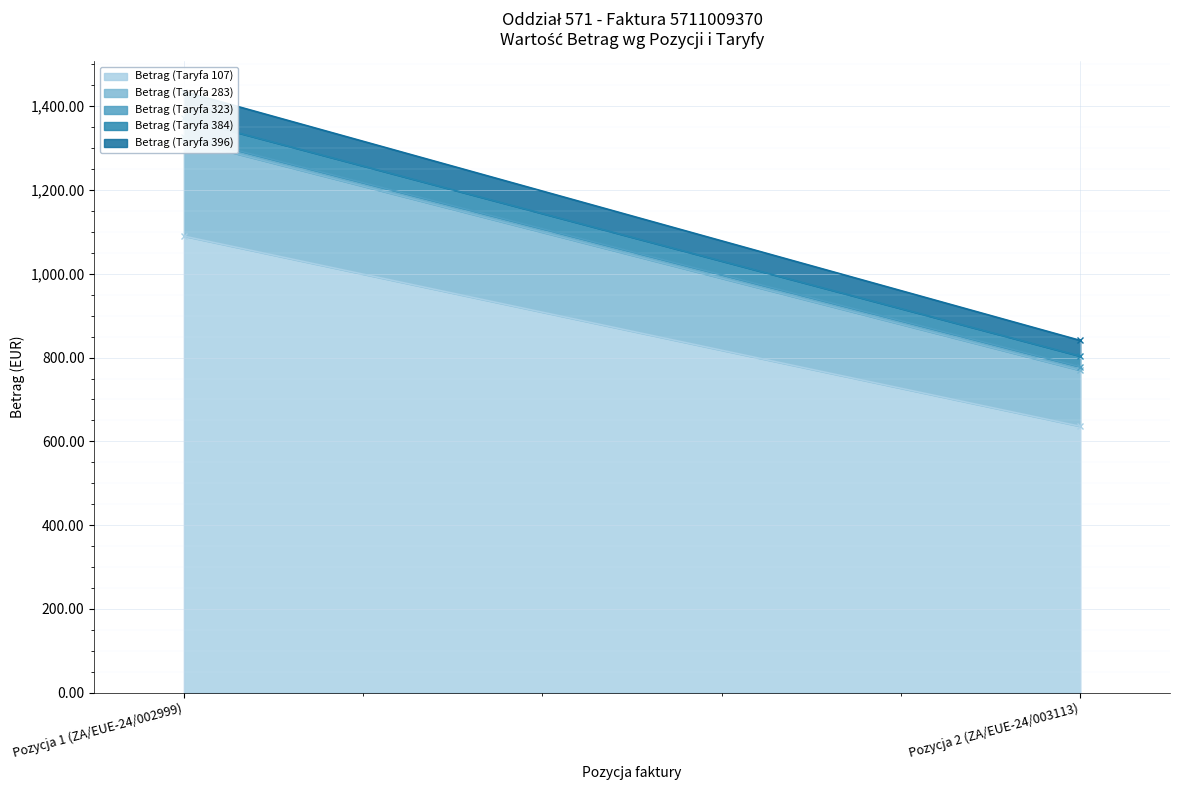

What is the difference between the Betrag (Taryfa 384) values at Pozycja 2 (ZA/EUE-24/003113) and Pozycja 1 (ZA/EUE-24/002999)?

18.1